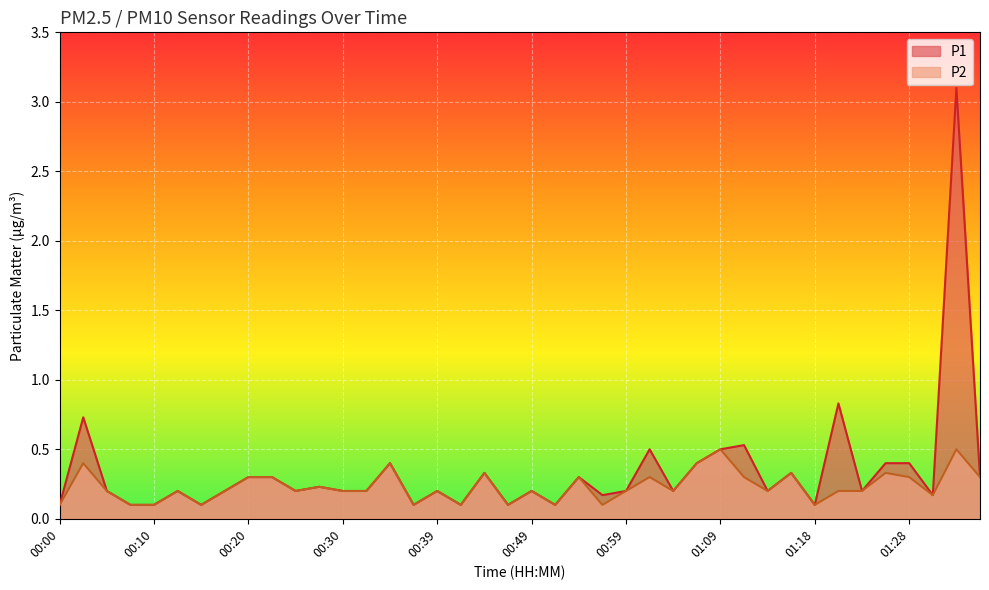

What is the difference between the second highest and second lowest values in the P2 series?

0.4